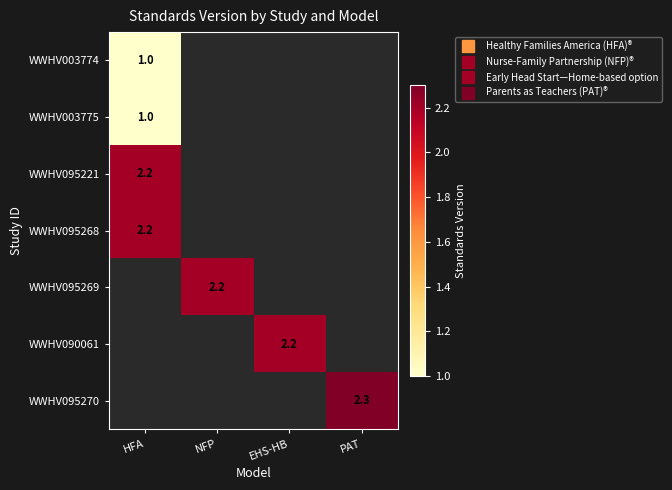

What is the difference between the highest and lowest values at HFA?

1.2